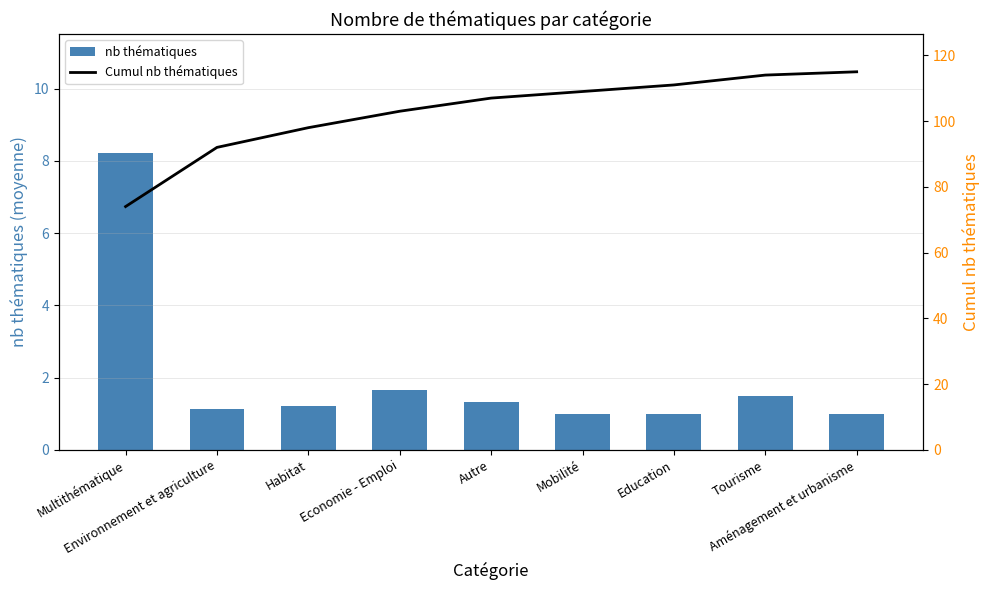

What is the label of the 7th bar from the left?

Education